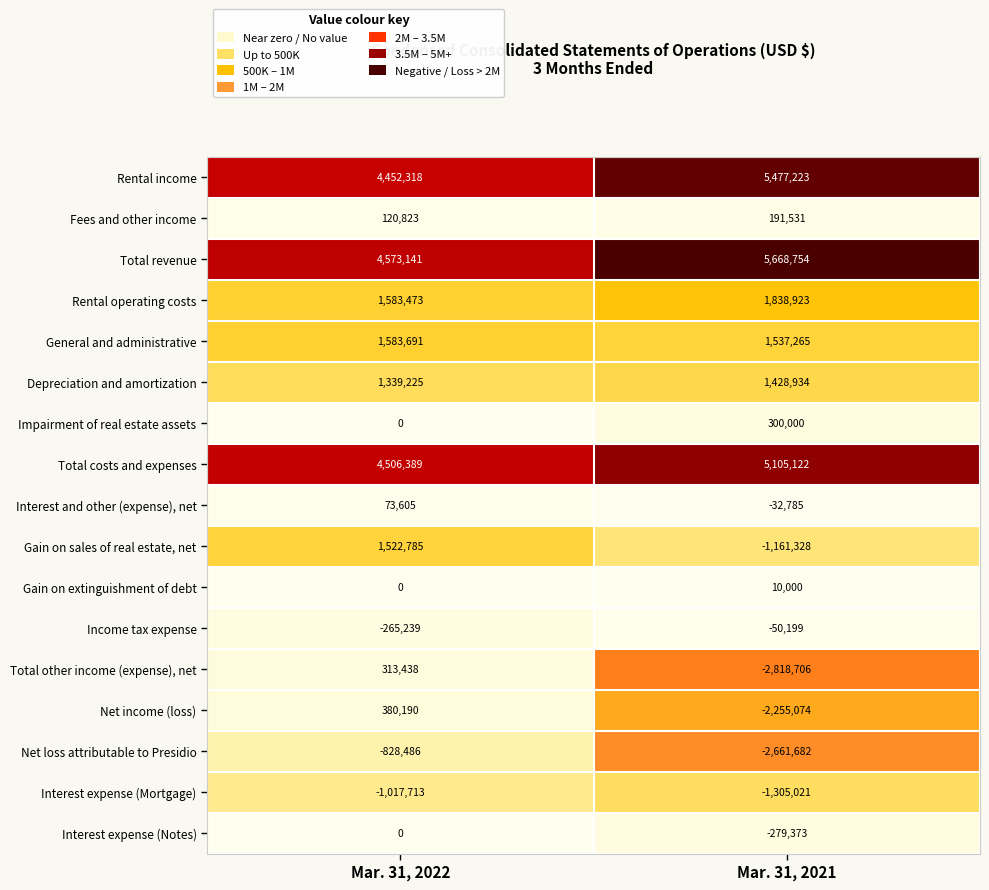

How many data points does each series have?

2